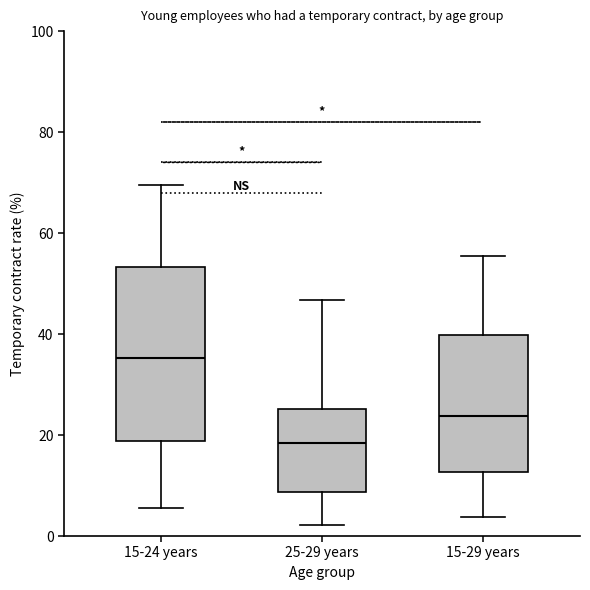

Reading left to right, read every box against the y-axis: the position of its median line, the range the box covers, and the ends of its whiskers. The values are not printed on the chart, so give them approximately, as read against the axis.

15-24 years: median 36, box 18 to 54, whiskers 6 to 70
25-29 years: median 18, box 8 to 26, whiskers 2 to 46
15-29 years: median 24, box 12 to 40, whiskers 4 to 56